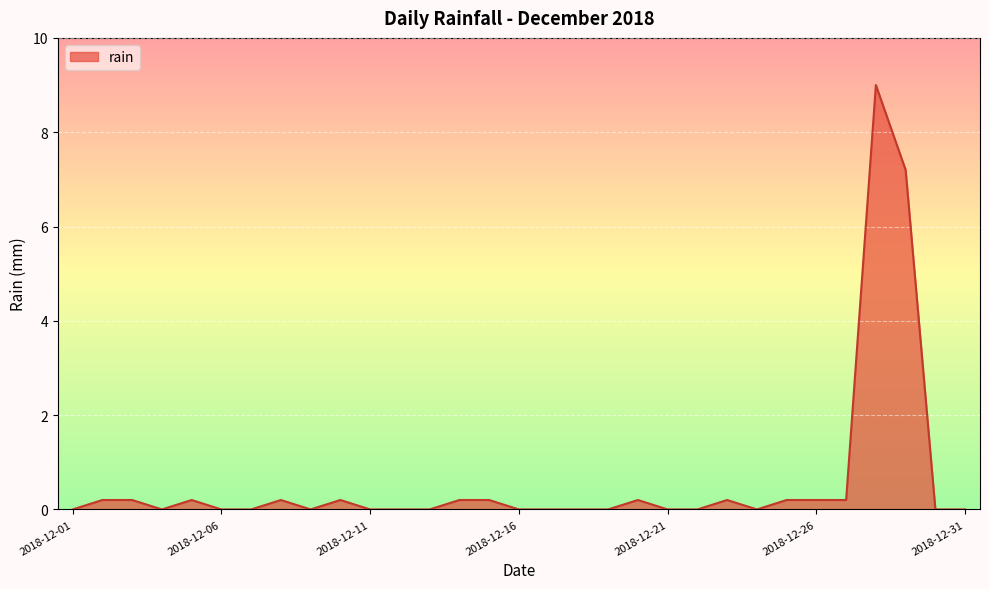

What is the greatest value displayed?

9.0